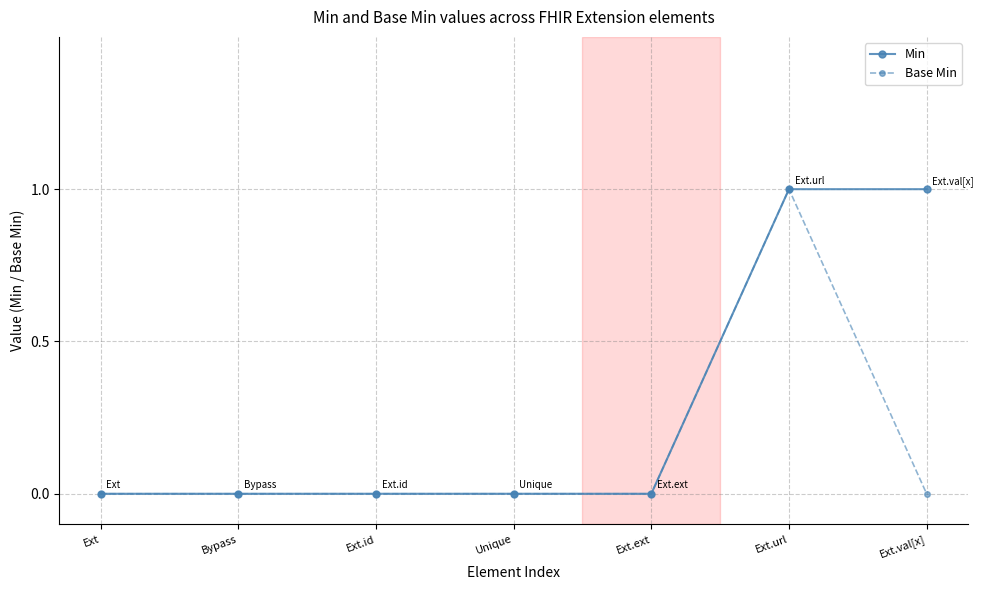

Between Ext.ext and Ext.val[x], which series saw the biggest shift?

Min